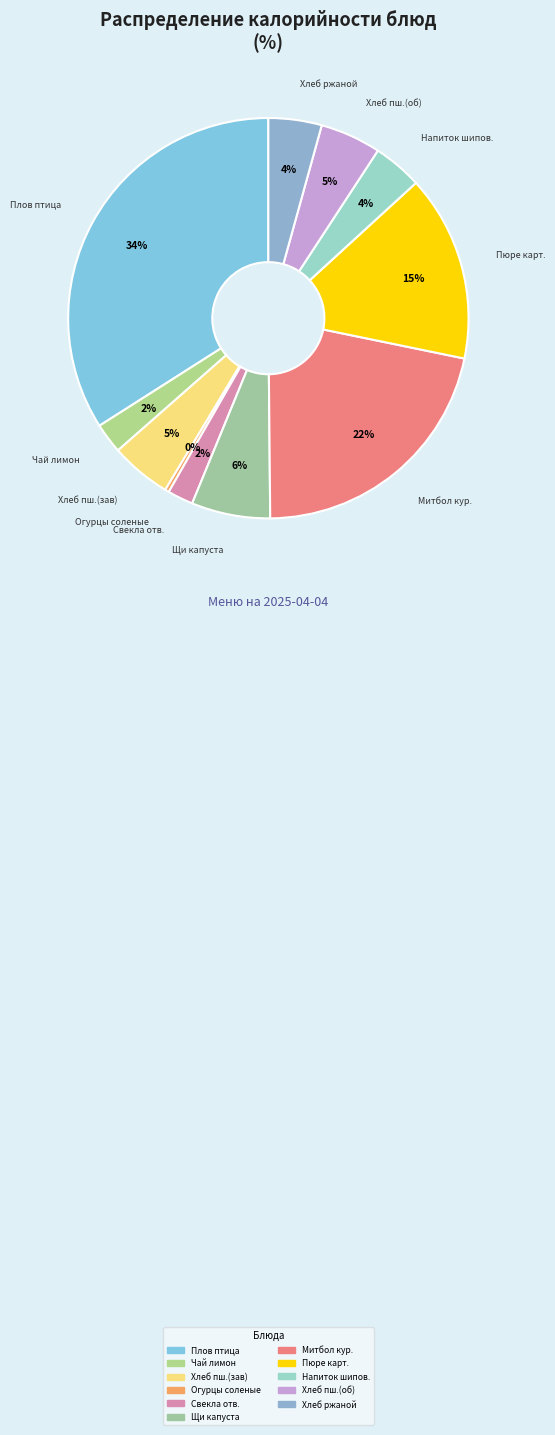

Which slice is the smallest?

Огурцы соленые